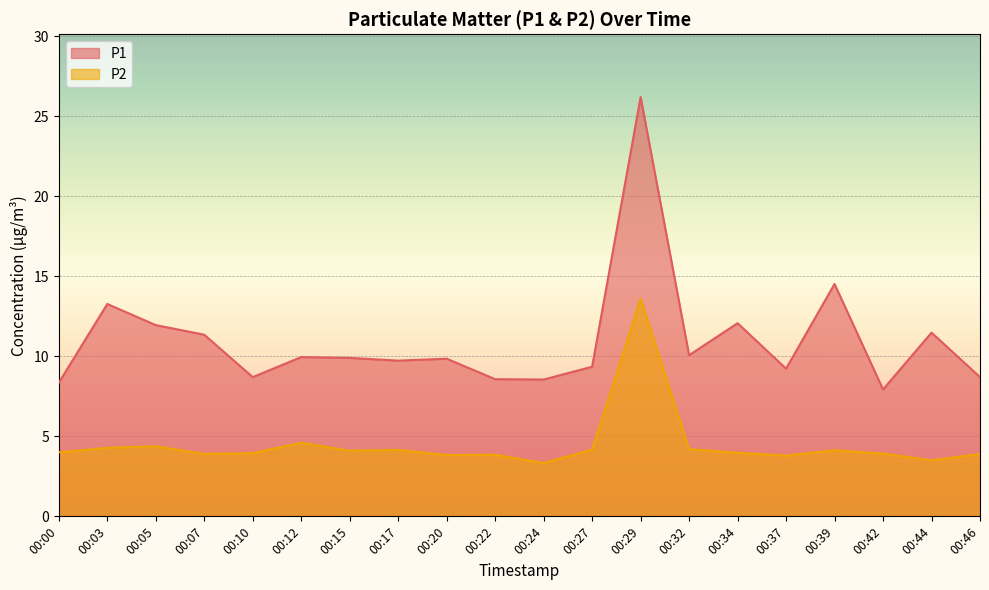

List the series in order of their peak value, highest first.

P1, P2